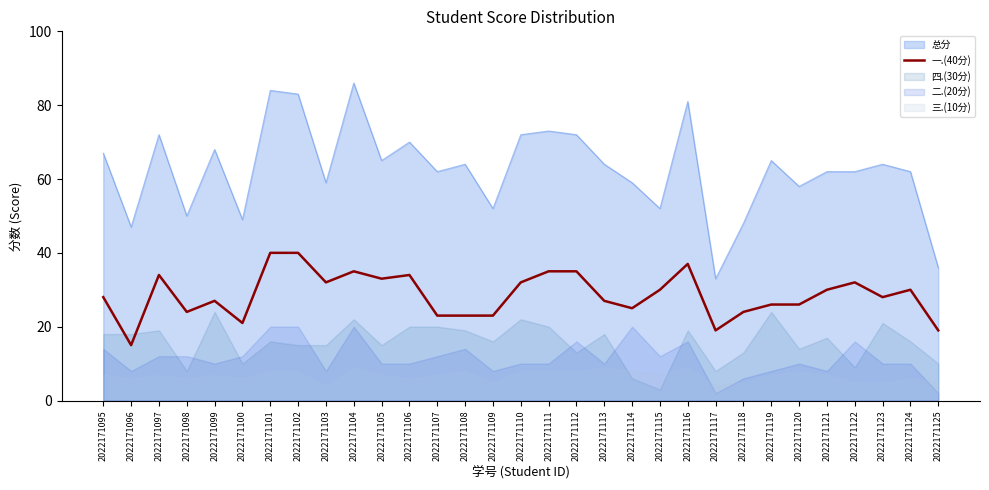

How many lines are shown in the chart?

1